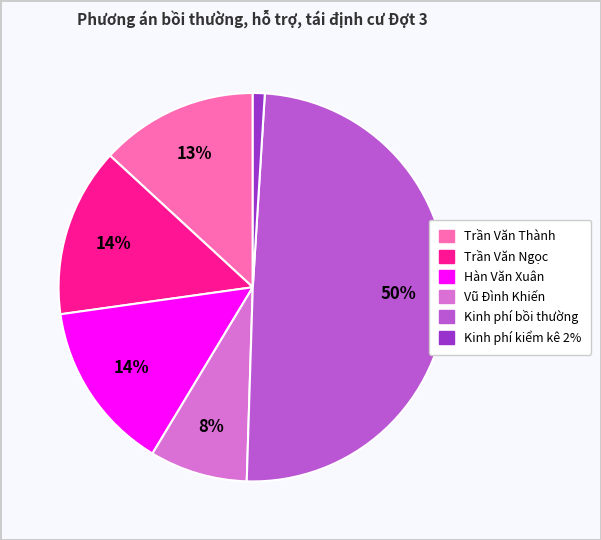

Is the sum of Trần Văn Thành and Kinh phí bồi thường greater than half?

Yes